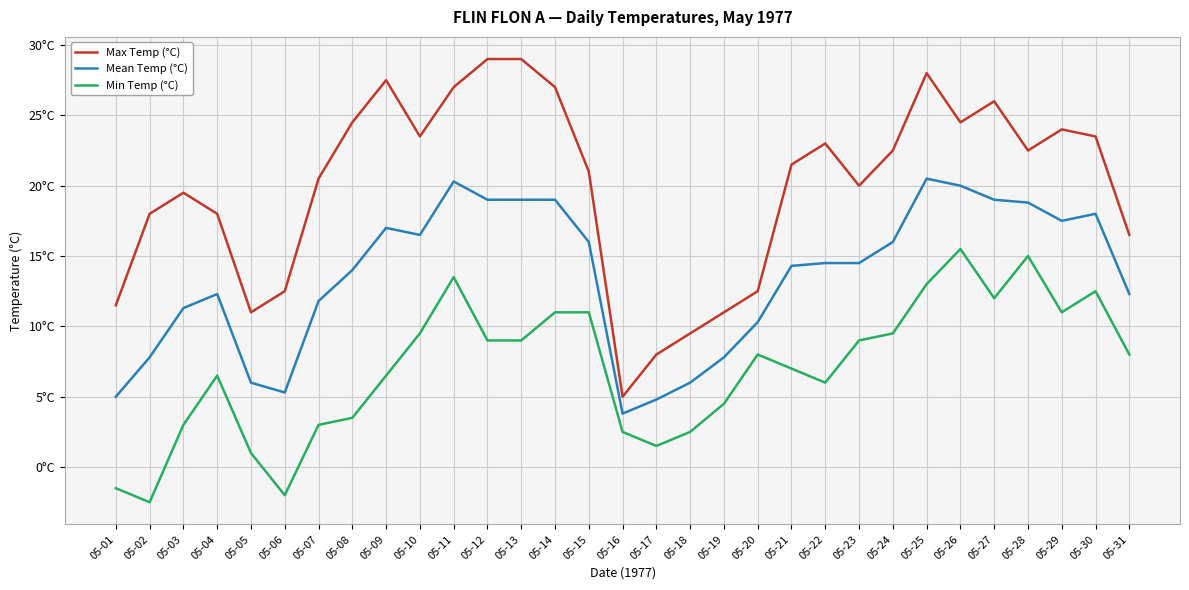

True or false: Mean Temp (°C) has more than 2 points higher than both neighbors.

True